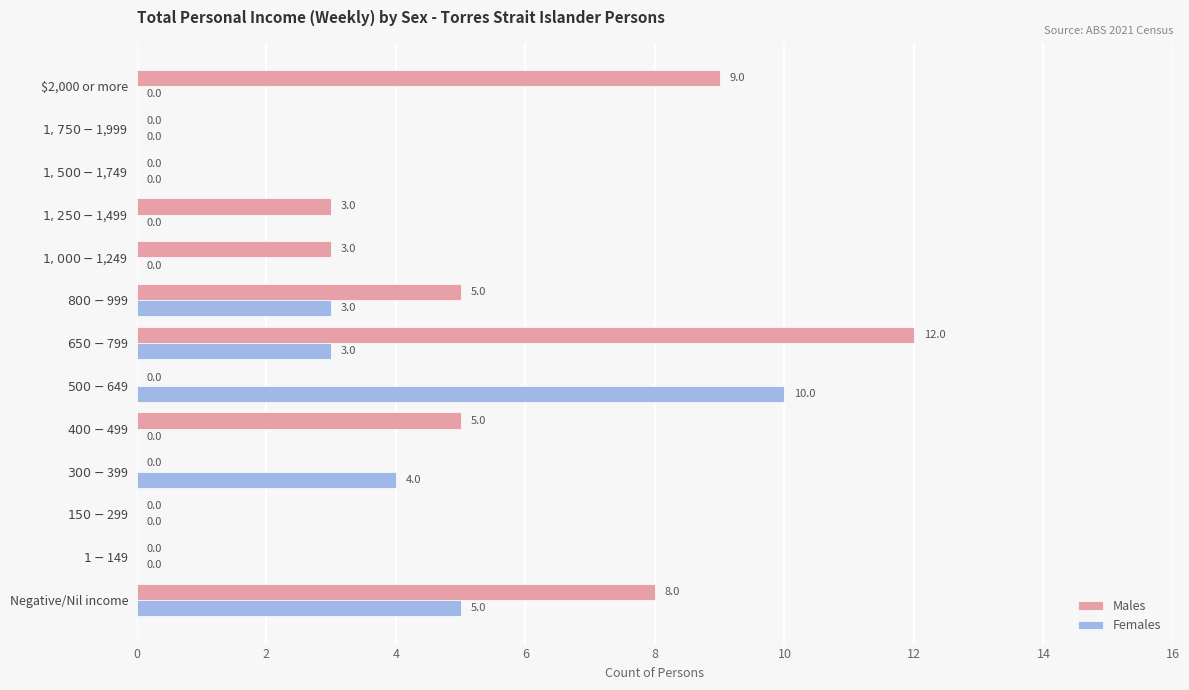

The value of Males at $2,000 or more is 5. True or false?

False